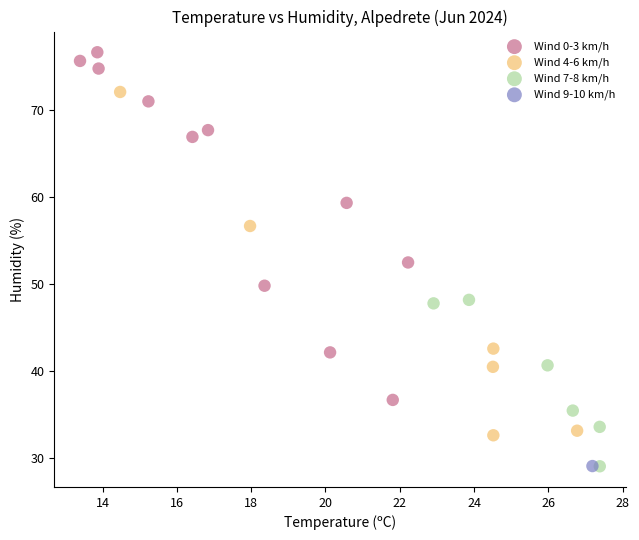

Which series contains the highest Y value?

Wind 0-3 km/h